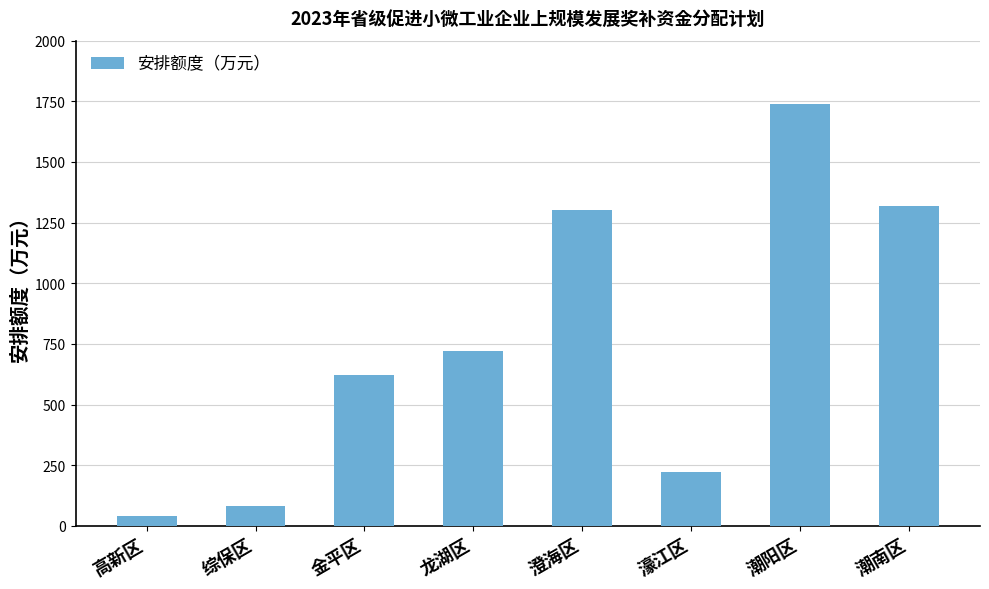

What is the value of the 3rd bar from the left?

620